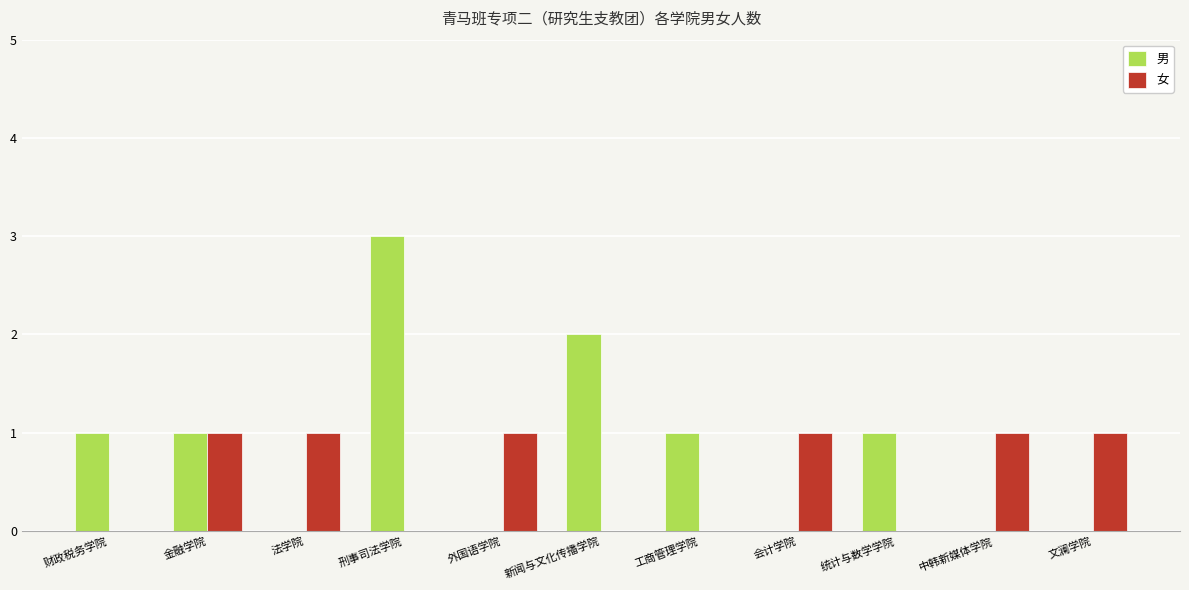

Is the value of 女 at 工商管理学院 greater than the value of 男 at 金融学院?

No